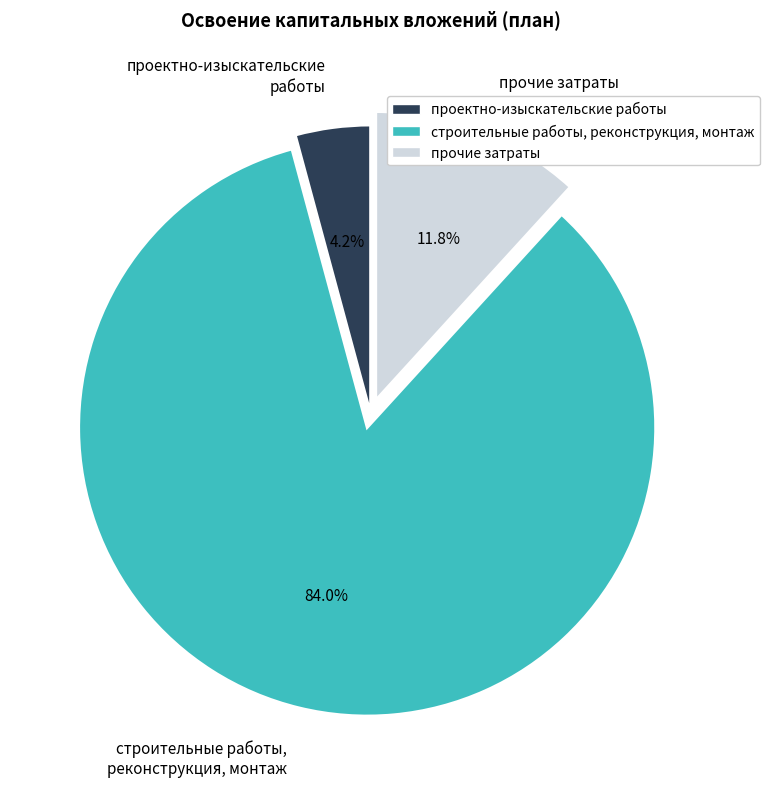

Is it true that проектно-изыскательские работы is 4% of the pie?

True